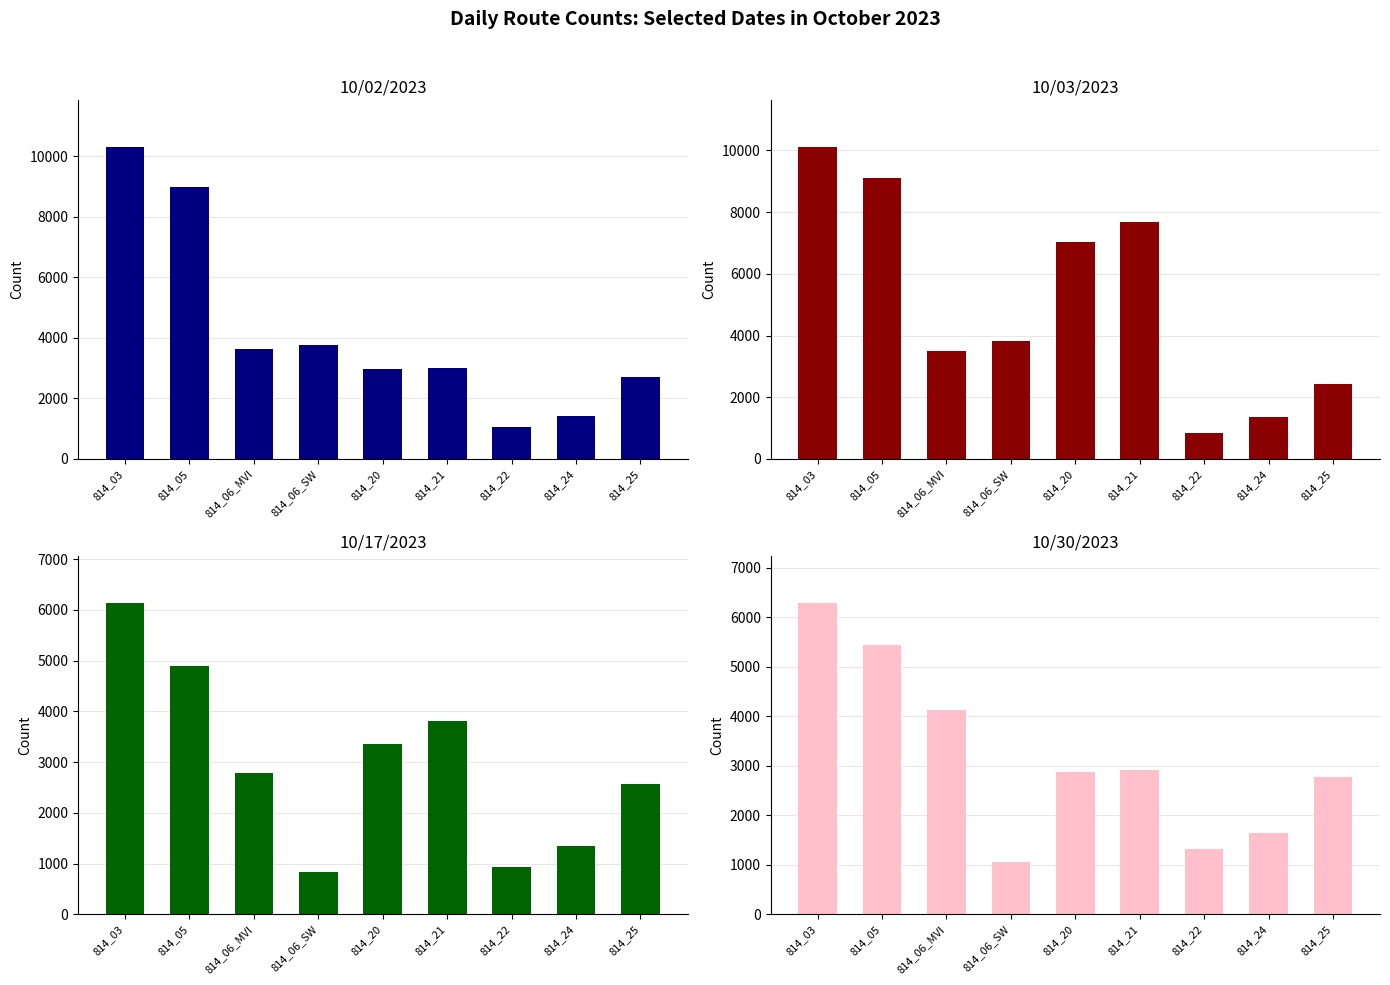

How many data points in 10/03/2023 are above 3820?

4